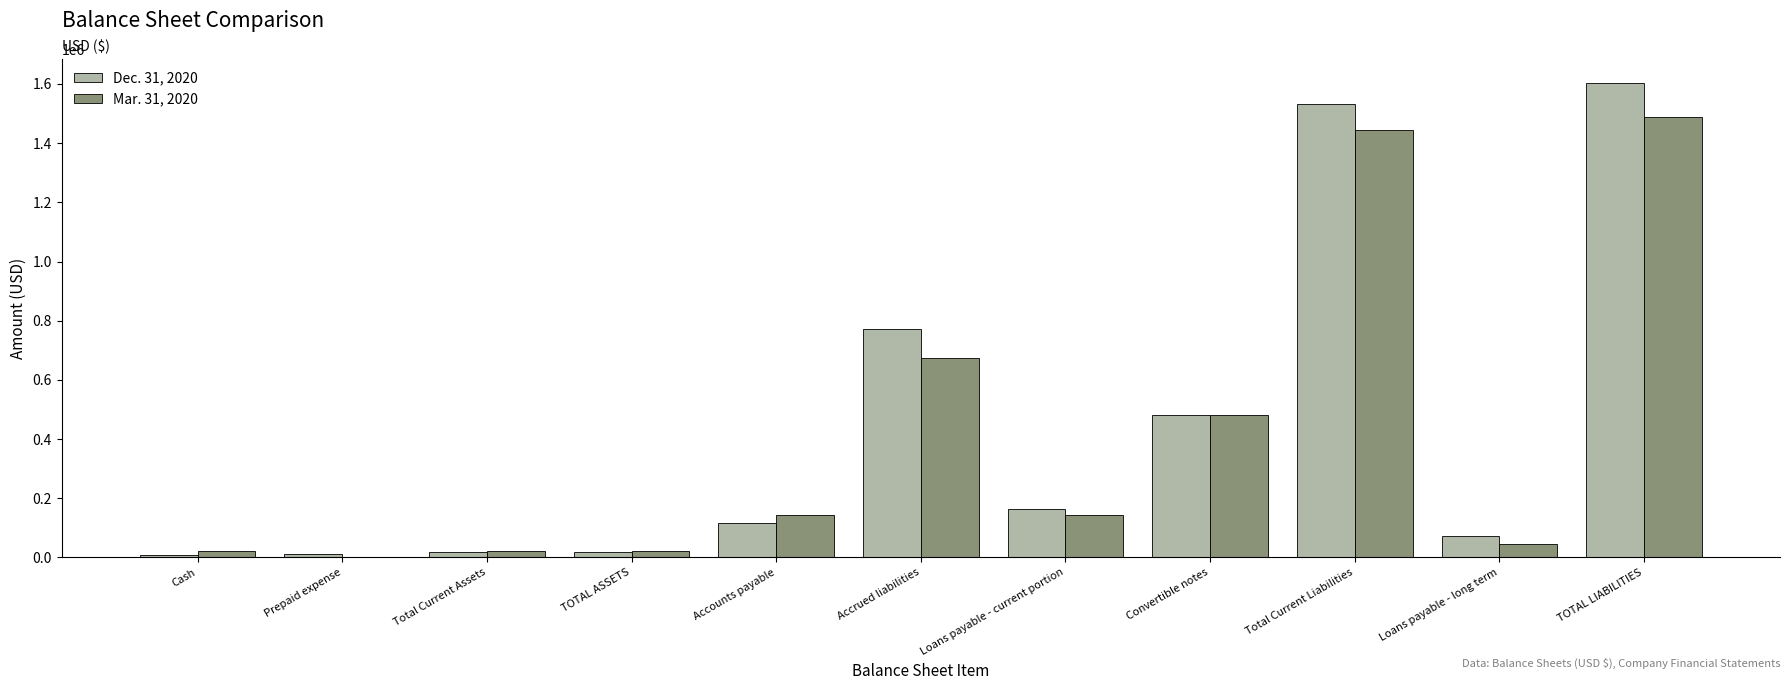

Which series has the widest spread of values?

Dec. 31, 2020